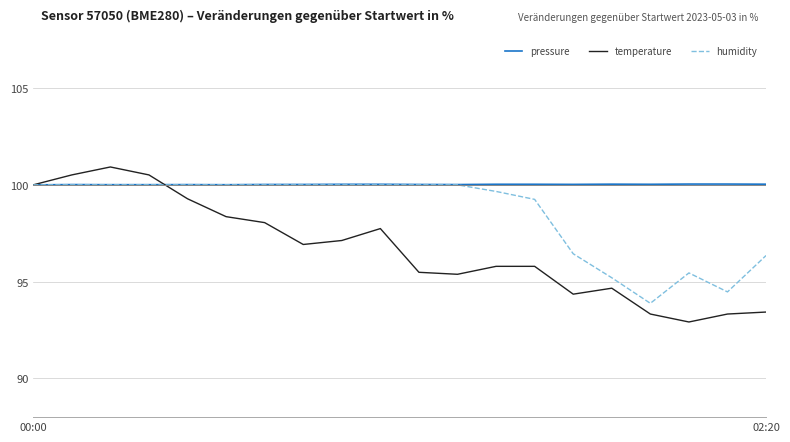

Which series has the largest total across all categories?

pressure